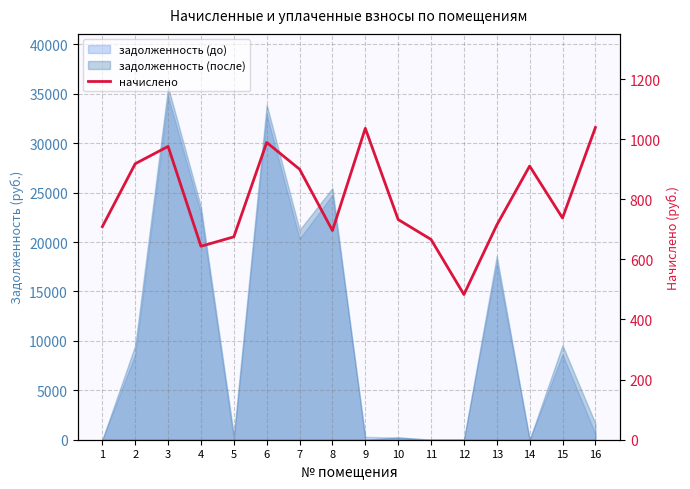

What is the difference between the maximum and second lowest values?

395.0